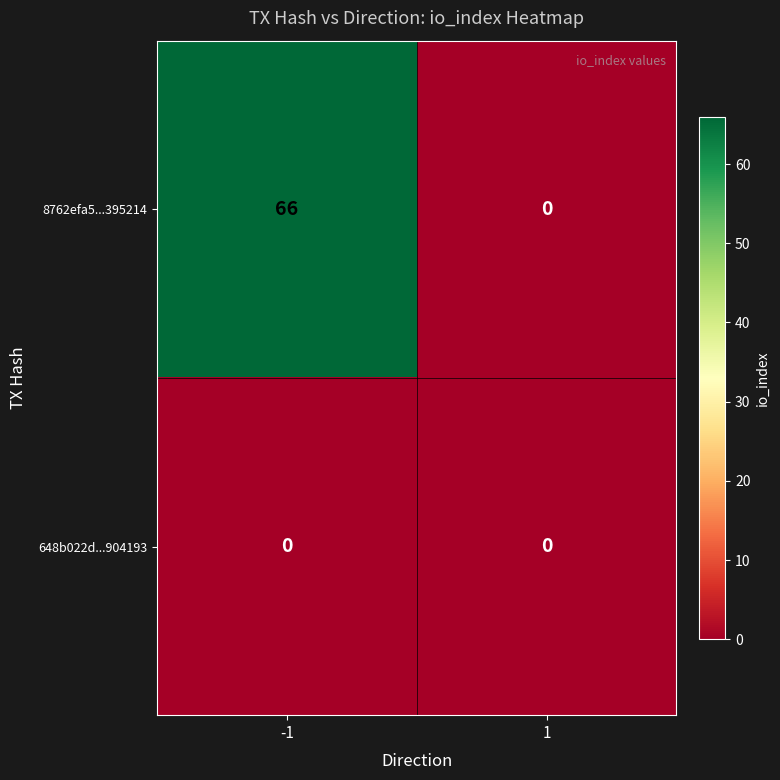

Reading right to left, extract all data points from this chart.

8762efa5...395214: 1=0	-1=66
648b022d...904193: 1=0	-1=0